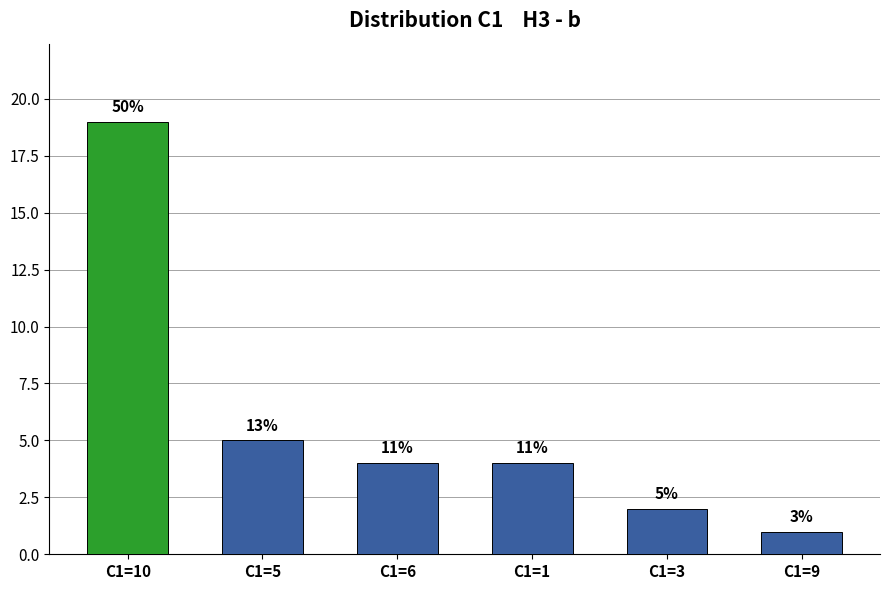

The value at C1=6 is 4. True or false?

True